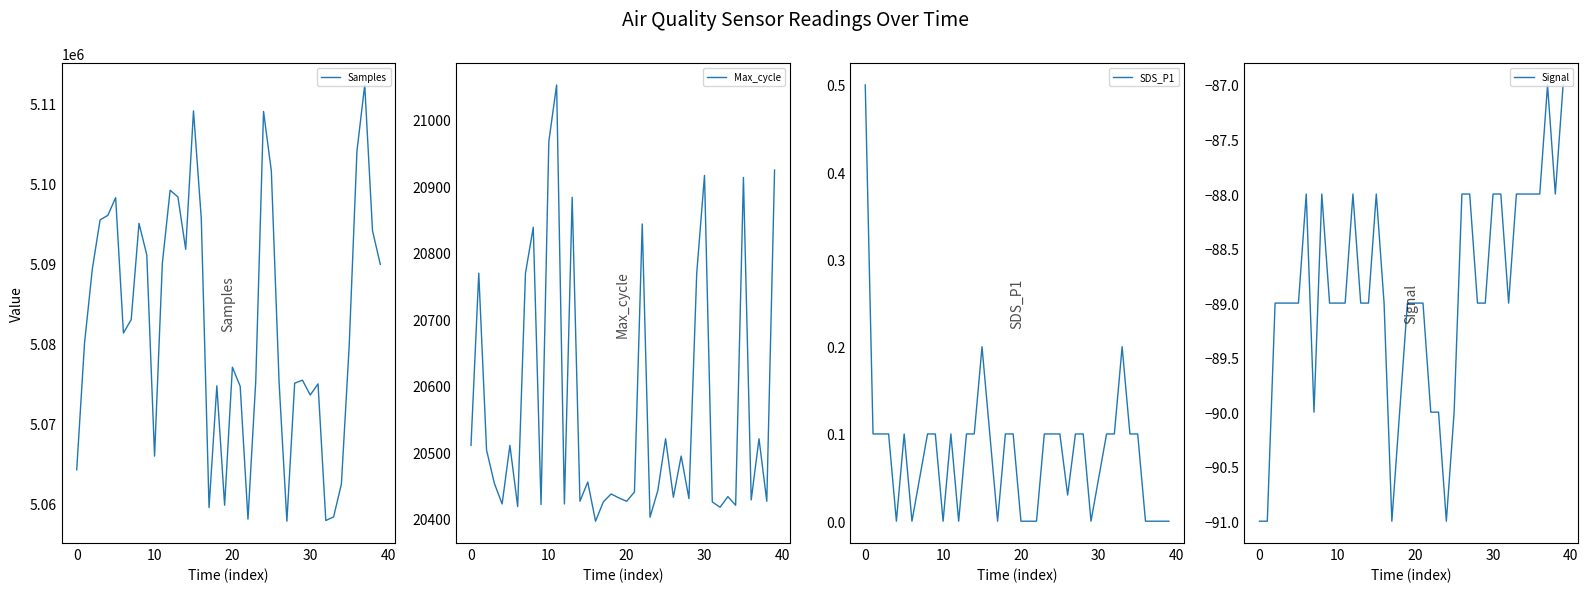

What is the minimum value for Samples?

5057786